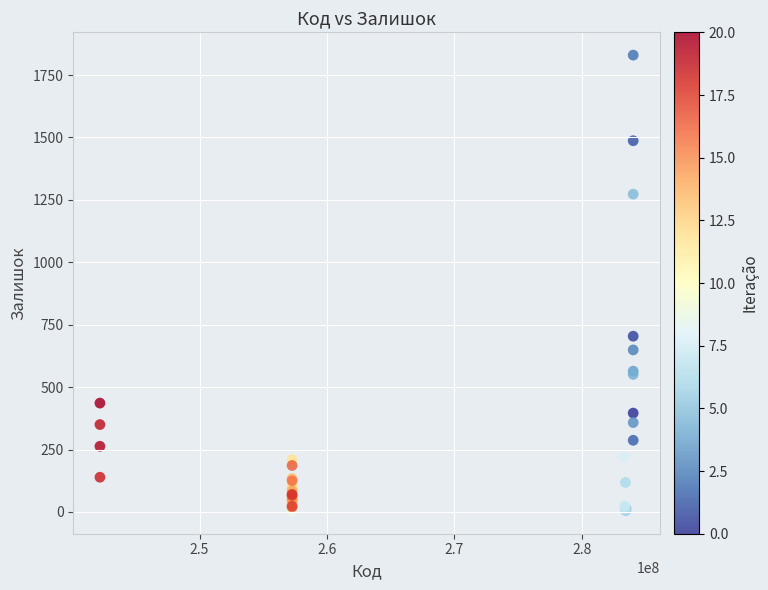

What Y value in the scatter plot is closest to 917?

704